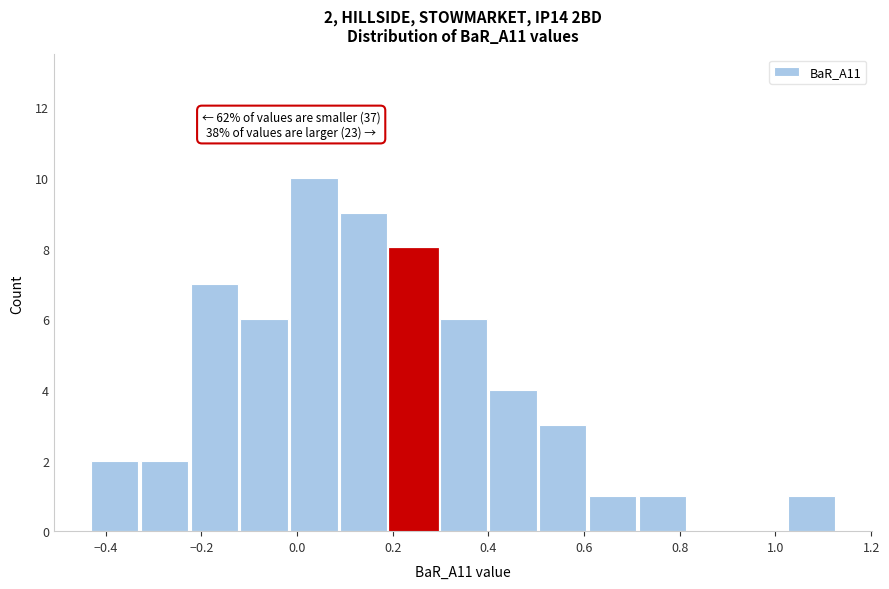

Over which range of the x-axis is the bar tallest?

-0.014 to 0.090